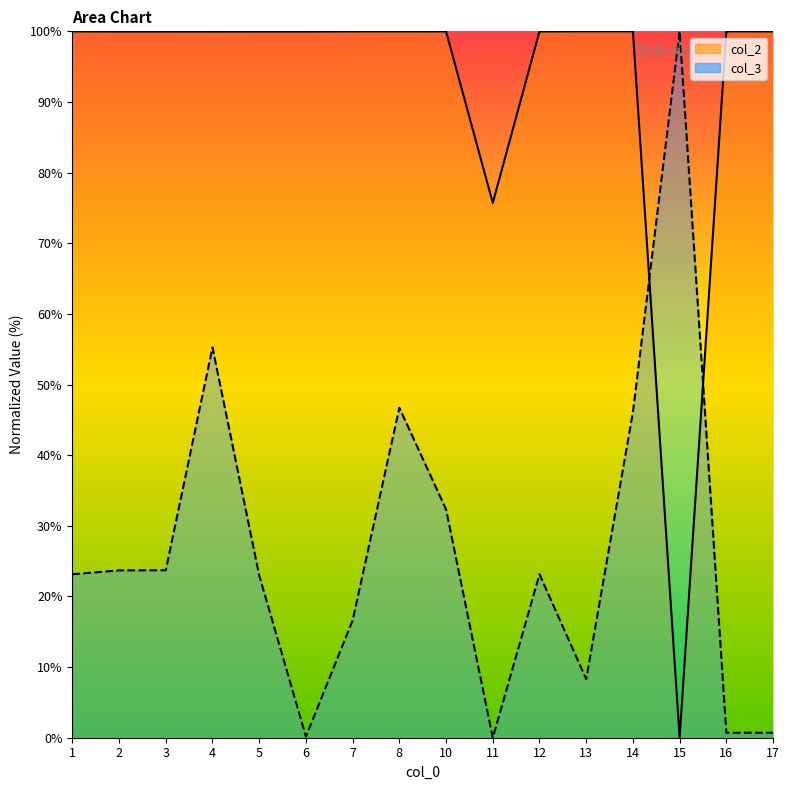

What is the difference between the maximum and minimum values in the col_2_line series?

100.0